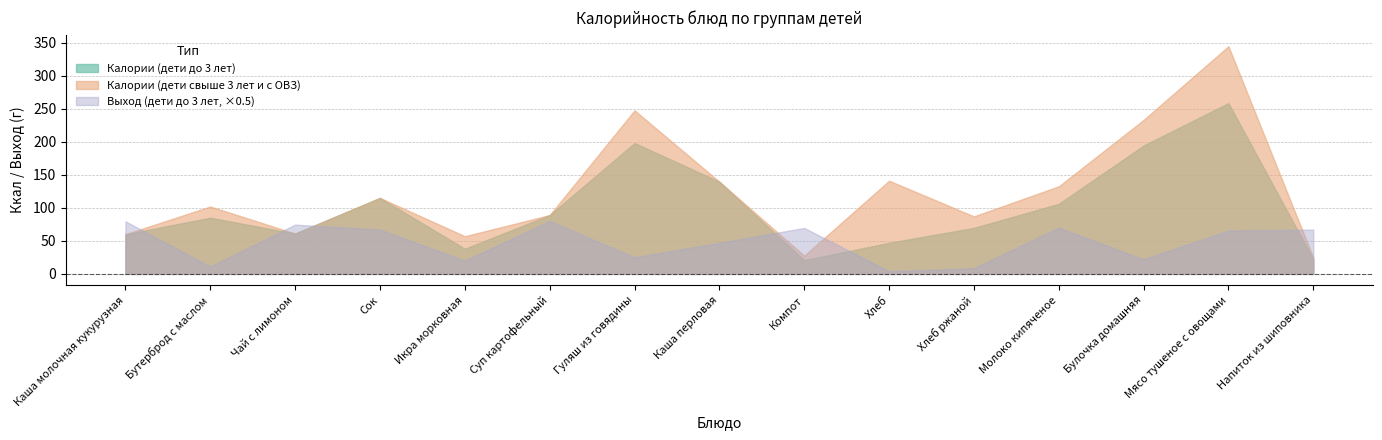

How many values in the Калории (дети до 3 лет) series are below 85?

7